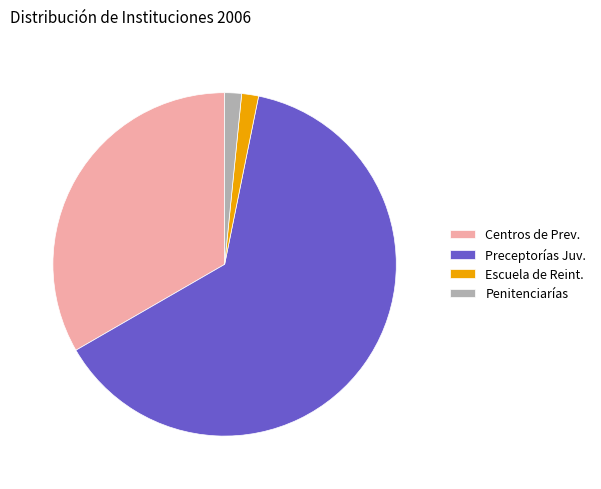

Which has a higher value, Centros de Prev. or Penitenciarías?

Centros de Prev.